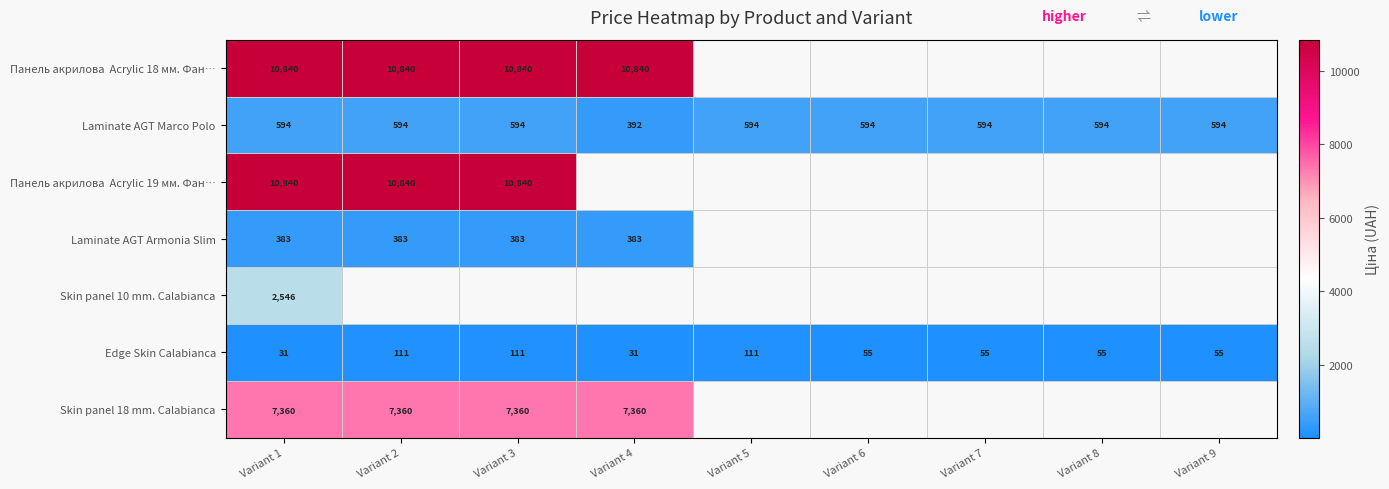

Is the value of Laminate AGT Marco Polo at Variant 7 greater than the value of Skin panel 18 mm. Calabianca at Variant 4?

No